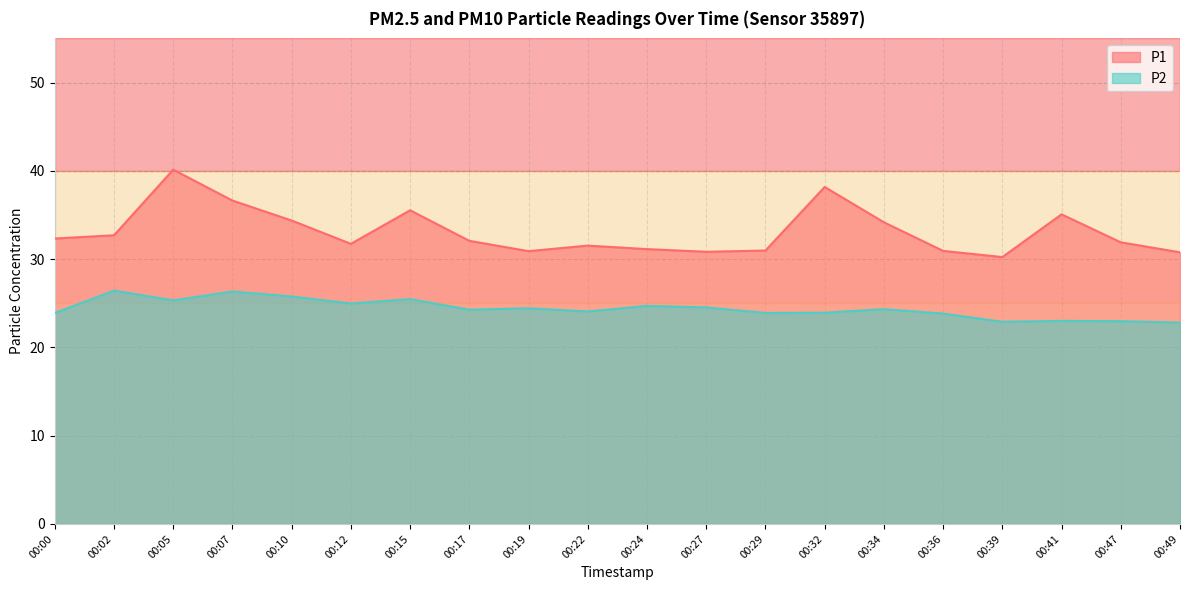

At which category does P2 reach its first local peak?

00:02